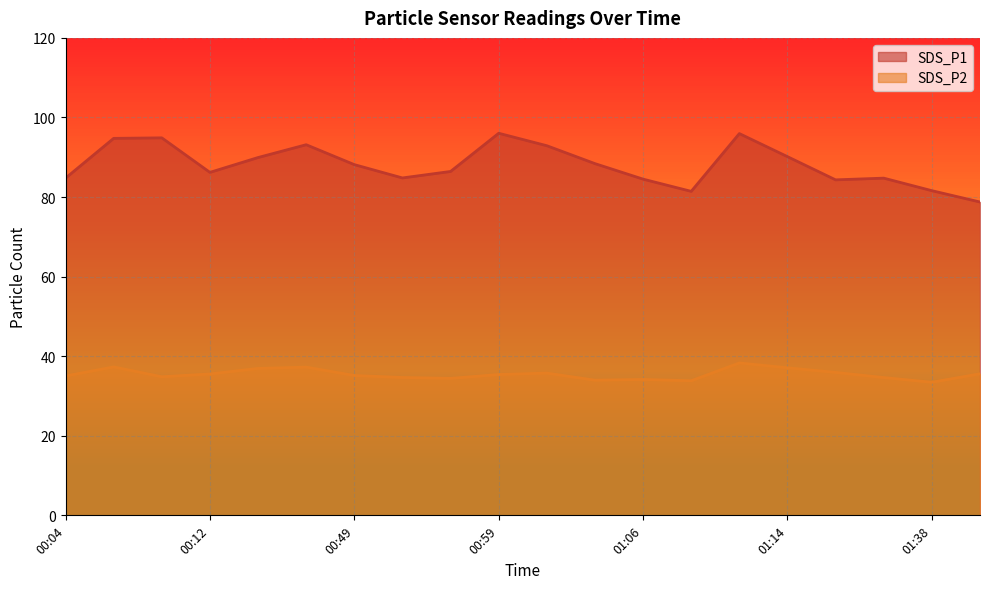

At 01:23, list the series in order from smallest to largest.

SDS_P2, SDS_P1